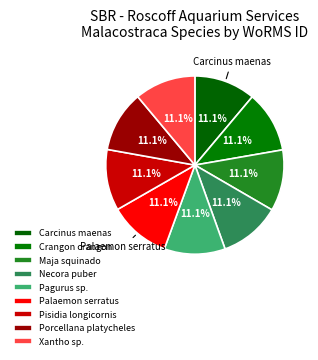

Count the number of slices in the pie.

9